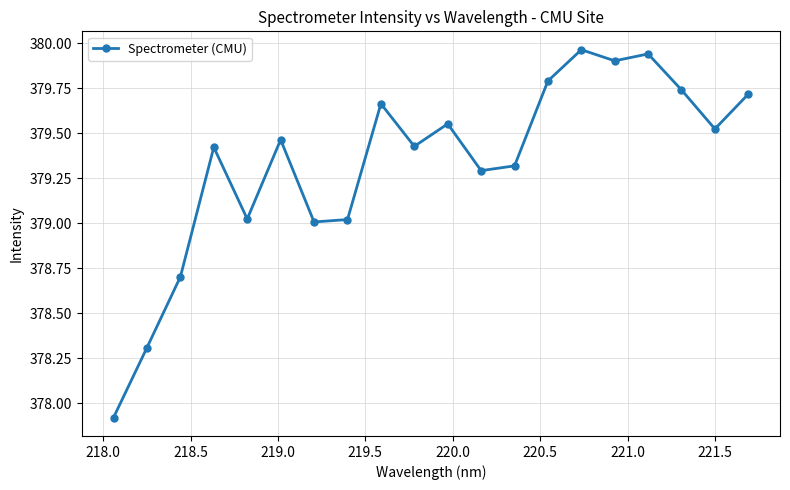

What is the minimum value shown in the chart?

377.9